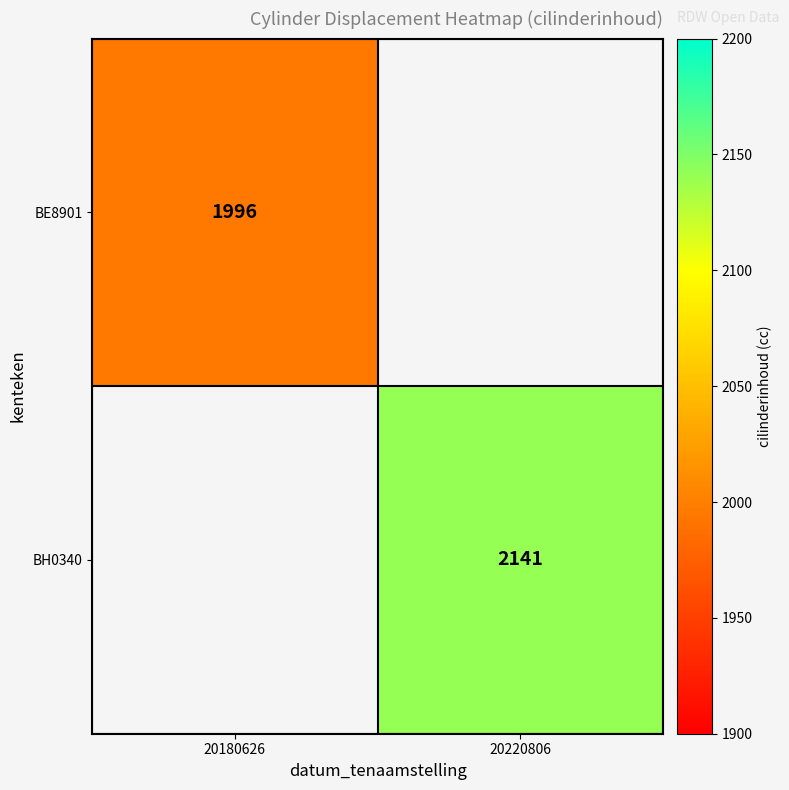

True or false: BH0340 has a value of 2141 at 20220806.

True